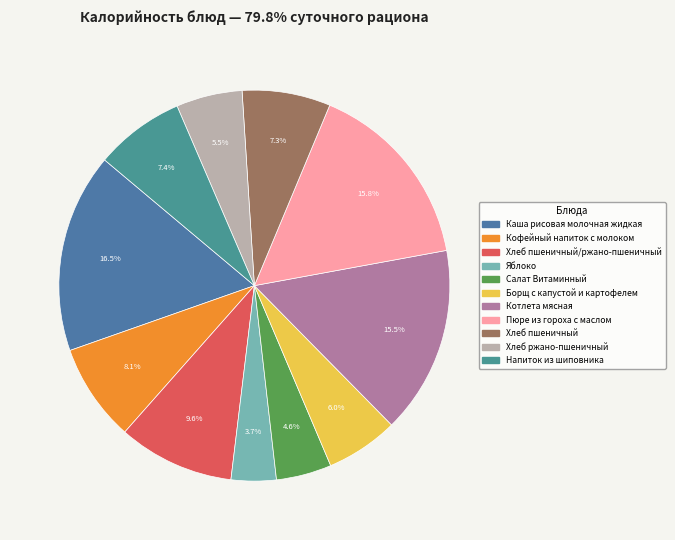

To the nearest percent, what percentage of the pie is Хлеб пшеничный?

7%